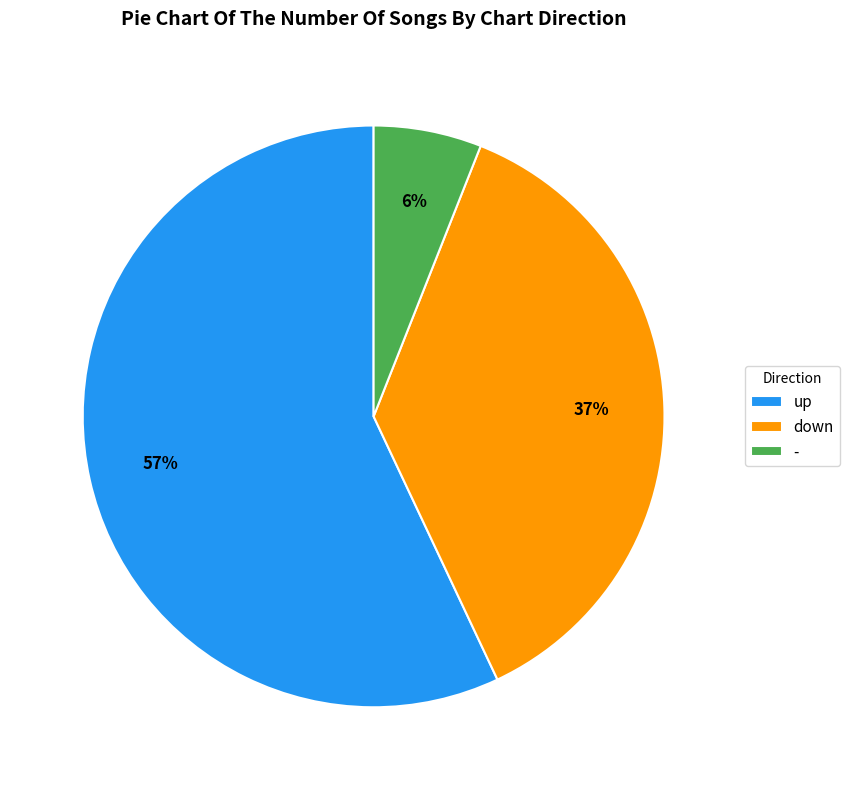

To the nearest percent, what is the average slice percentage?

33%